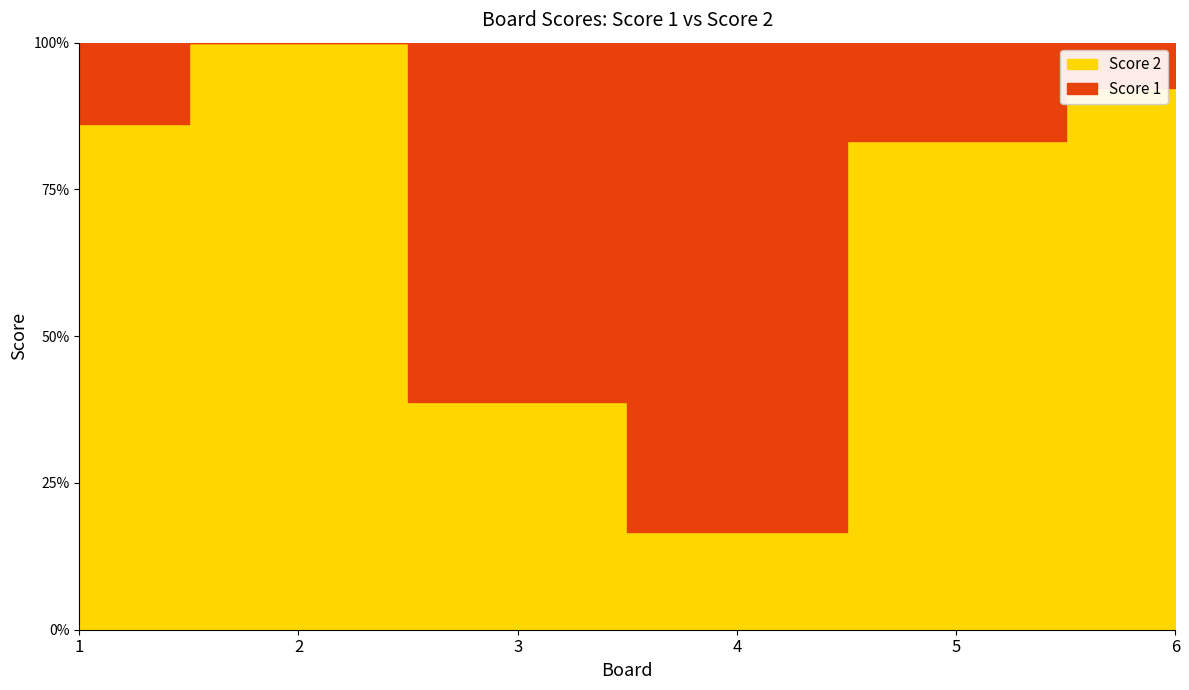

At which category does Score 1 reach its first local valley?

2